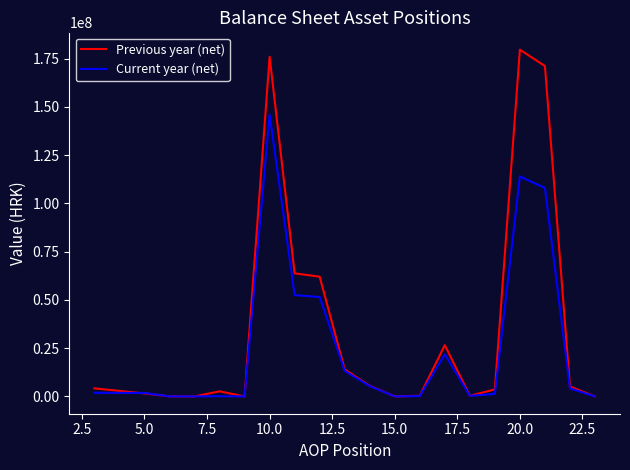

Which series has the largest total across all categories?

Previous year (net)